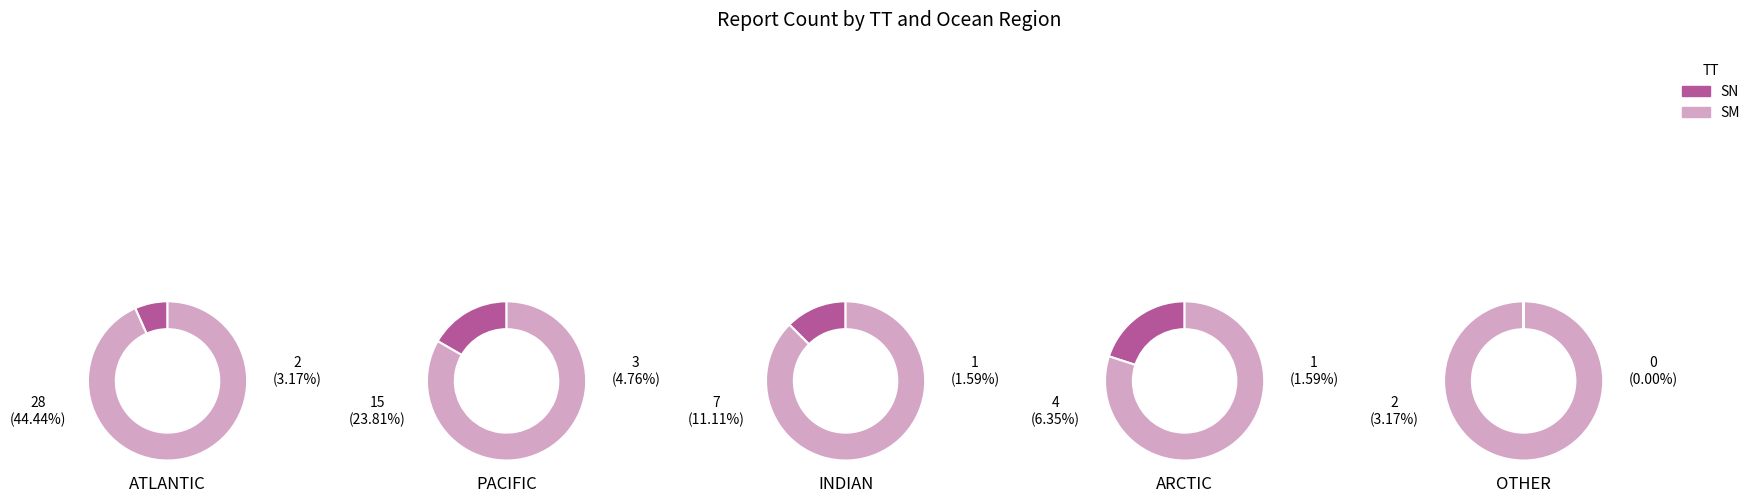

Which slice is the largest?

ATLANTIC